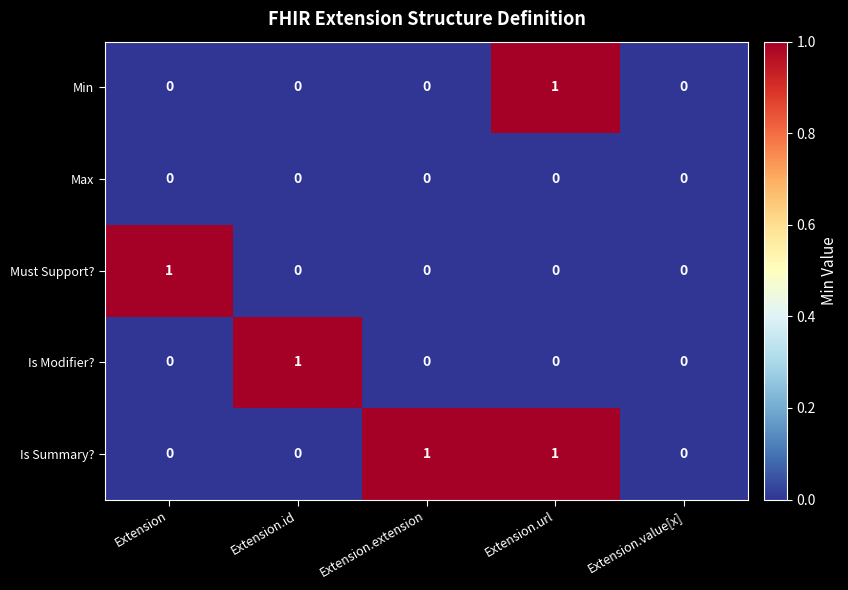

How many data points does each series have?

5